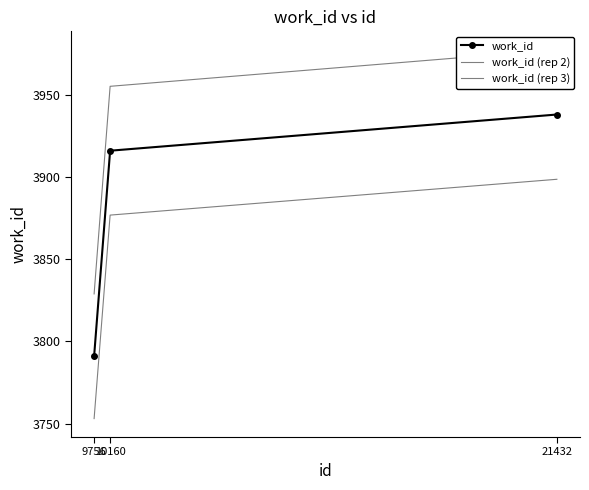

What is the difference between the maximum and minimum values in the work_id series?

147.0